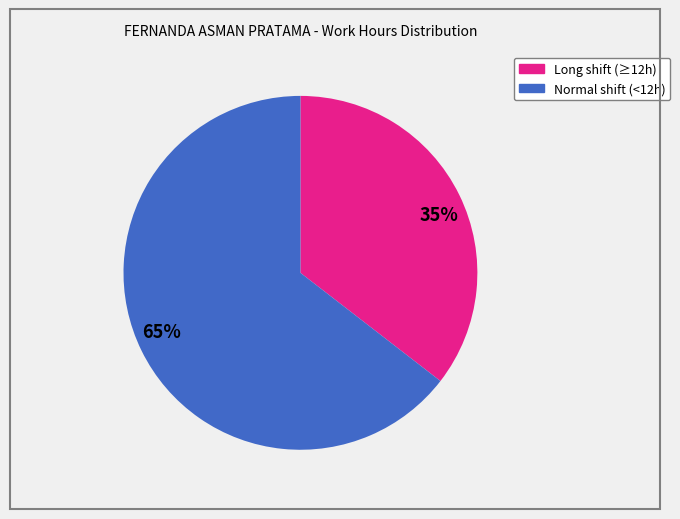

Which slice represents more than half of the pie?

65%